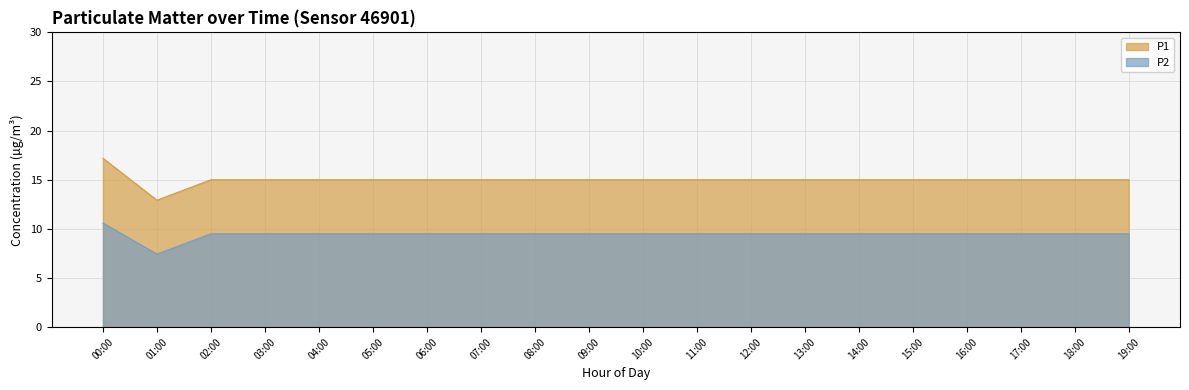

What is the difference between the maximum and minimum values in the P1 series?

4.3